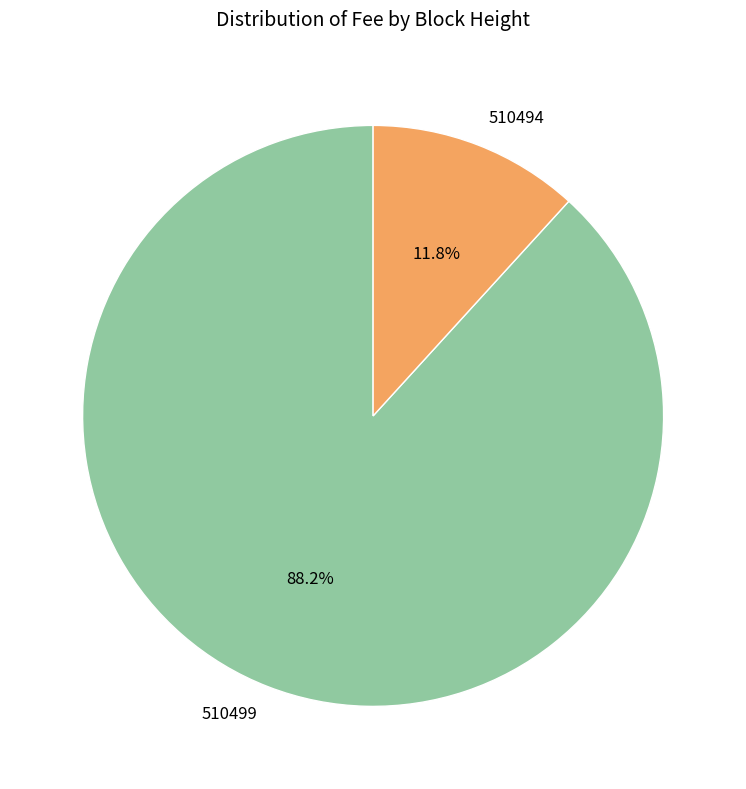

To the nearest percent, what is the difference between the largest and smallest slice percentages?

76%